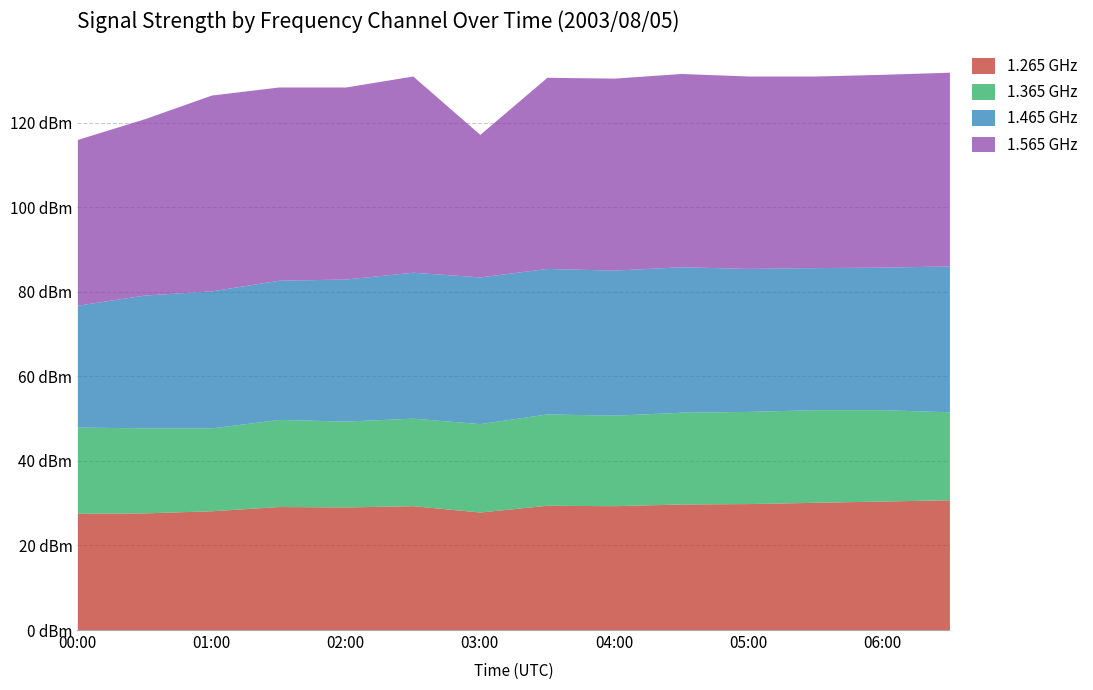

What is the difference between the 1.265 GHz values at 2003/08/05 03:30 and 2003/08/05 01:30?

0.3